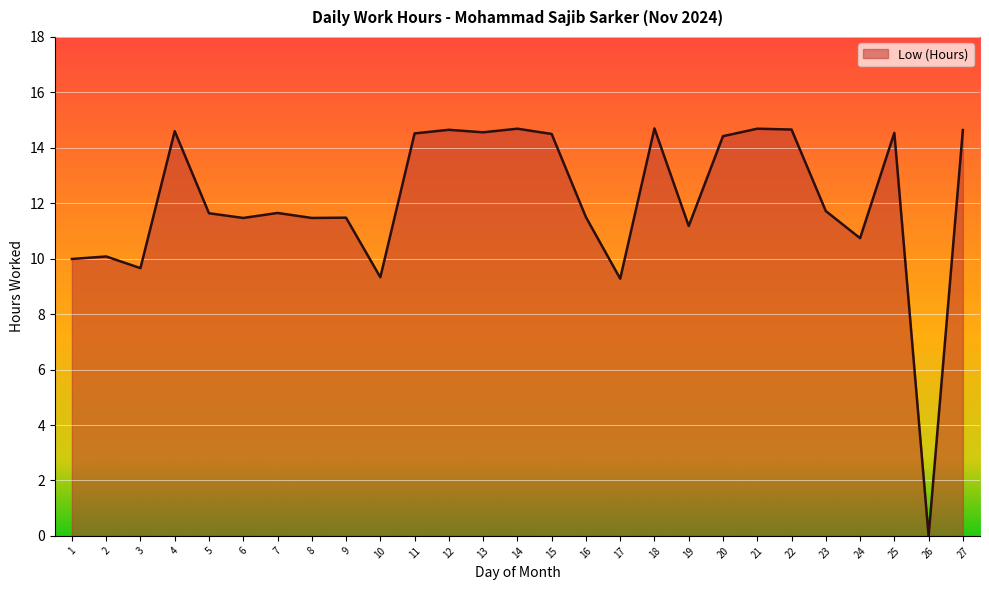

Read the value at 1.

10.0